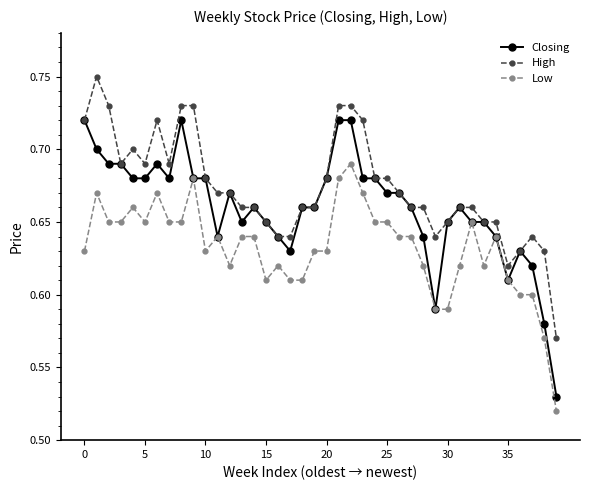

True or false: Low has more than 2 interior local peaks.

True